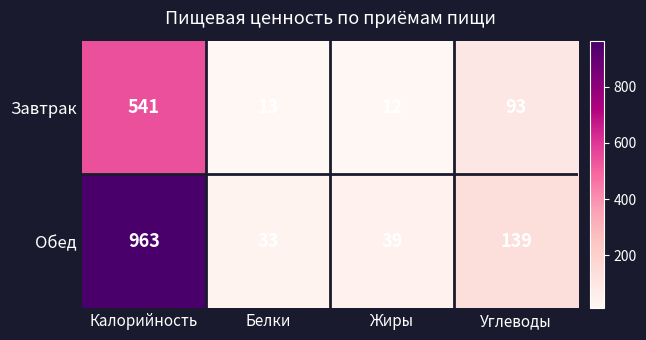

Reading left to right, list all the values displayed in this chart.

Завтрак: Калорийность=541	Белки=13	Жиры=12	Углеводы=93
Обед: Калорийность=963	Белки=33	Жиры=39	Углеводы=139